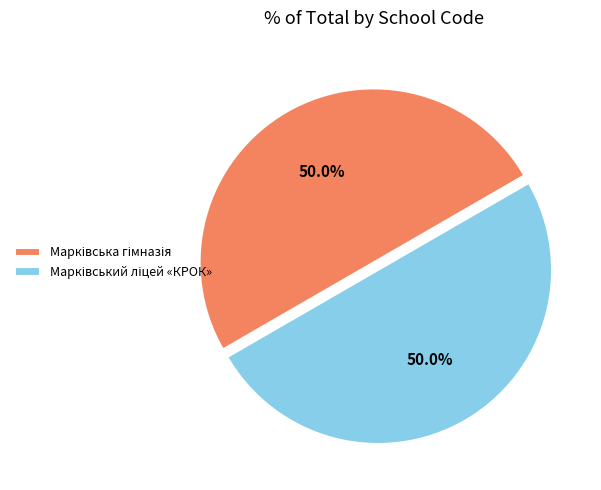

Approximately how many times larger is the value at Марківський ліцей «КРОК» compared to Марківська гімназія?

1.0